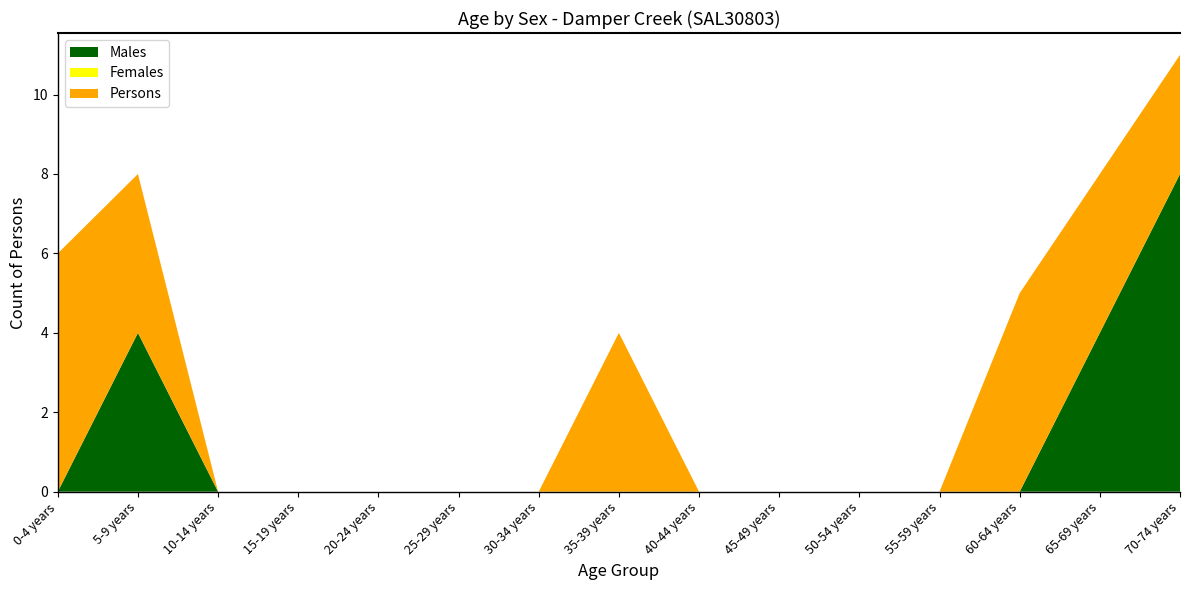

Reading right to left, transcribe all the data shown in this chart.

Males: 70-74 years=8	65-69 years=4	60-64 years=0	55-59 years=0	50-54 years=0	45-49 years=0	40-44 years=0	35-39 years=0	30-34 years=0	25-29 years=0	20-24 years=0	15-19 years=0	10-14 years=0	5-9 years=4	0-4 years=0
Females: 70-74 years=0	65-69 years=0	60-64 years=0	55-59 years=0	50-54 years=0	45-49 years=0	40-44 years=0	35-39 years=0	30-34 years=0	25-29 years=0	20-24 years=0	15-19 years=0	10-14 years=0	5-9 years=0	0-4 years=0
Persons: 70-74 years=3	65-69 years=4	60-64 years=5	55-59 years=0	50-54 years=0	45-49 years=0	40-44 years=0	35-39 years=4	30-34 years=0	25-29 years=0	20-24 years=0	15-19 years=0	10-14 years=0	5-9 years=4	0-4 years=6